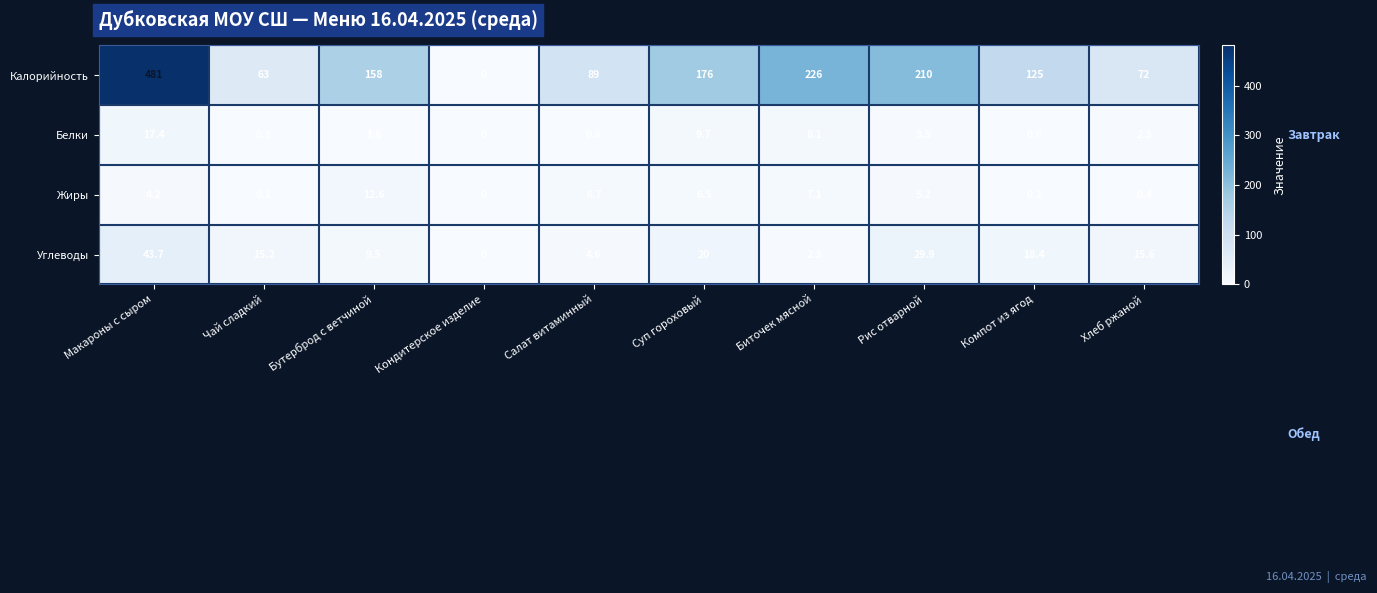

Rank the series at Чай сладкий from highest to lowest value.

Калорийность, Углеводы, Белки, Жиры